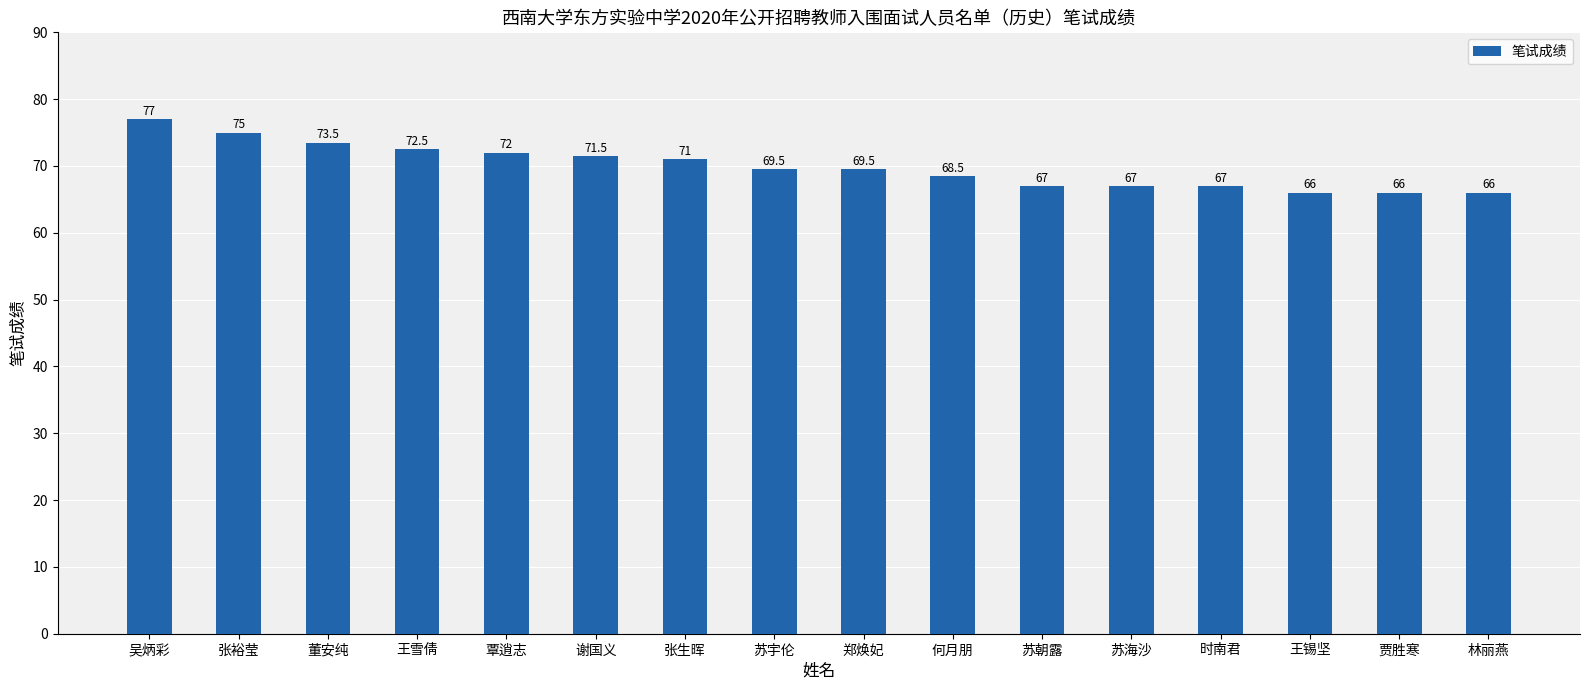

The value at 王锡坚 is 66.0. True or false?

True